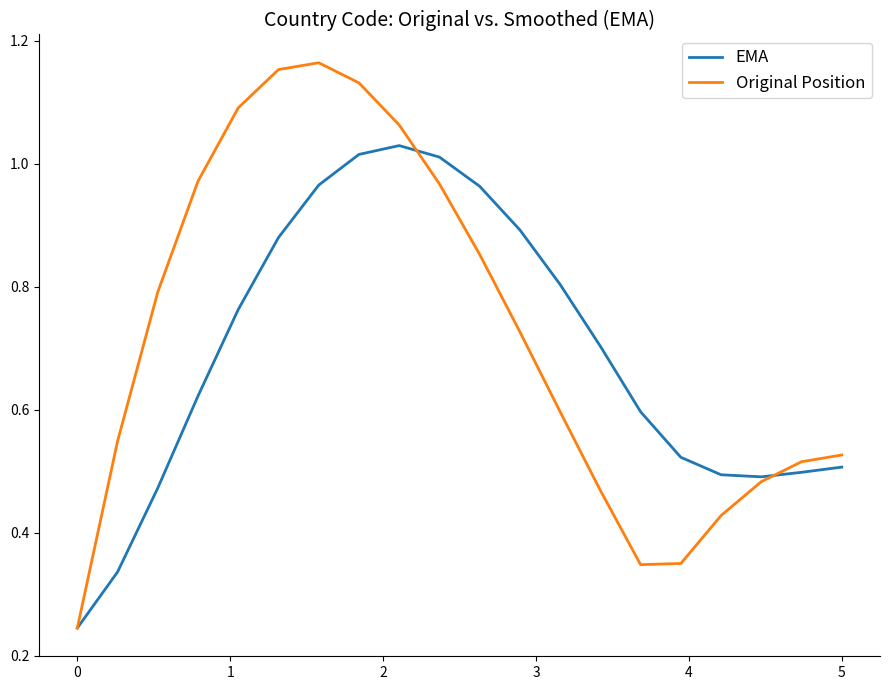

Which series has the widest spread of values?

Original Position